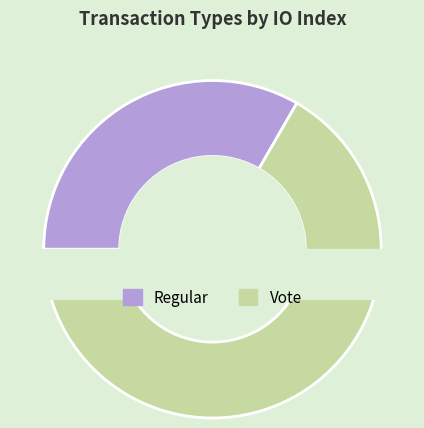

To the nearest percent, what is the difference between the Vote and Regular slice percentages?

33%